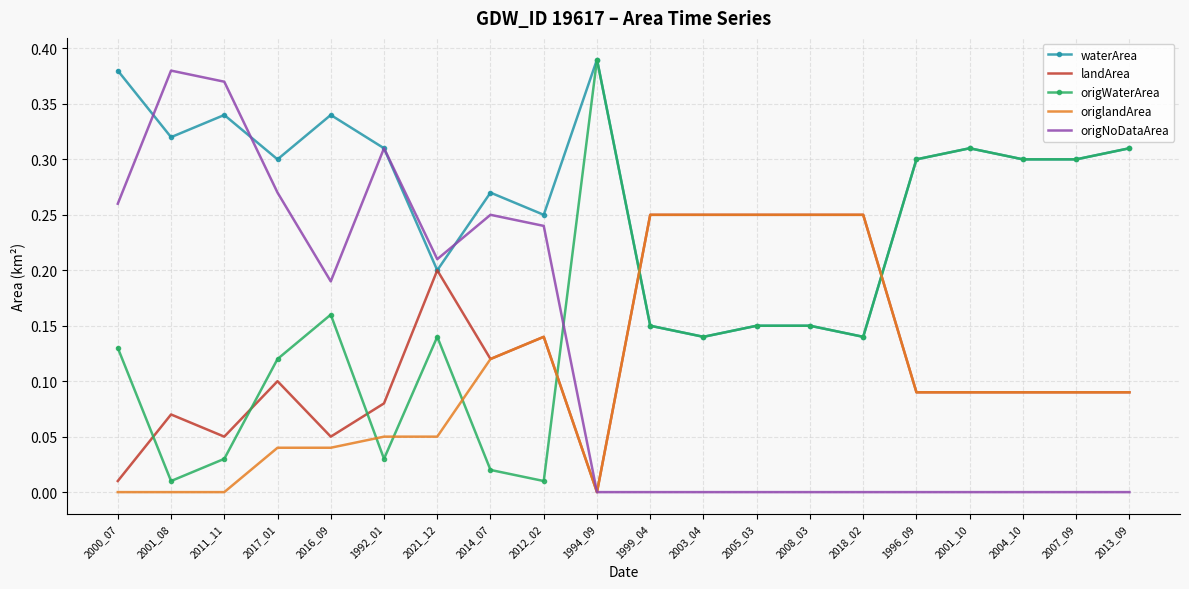

True or false: origlandArea has a value of 0.0 at 2013_09.

False